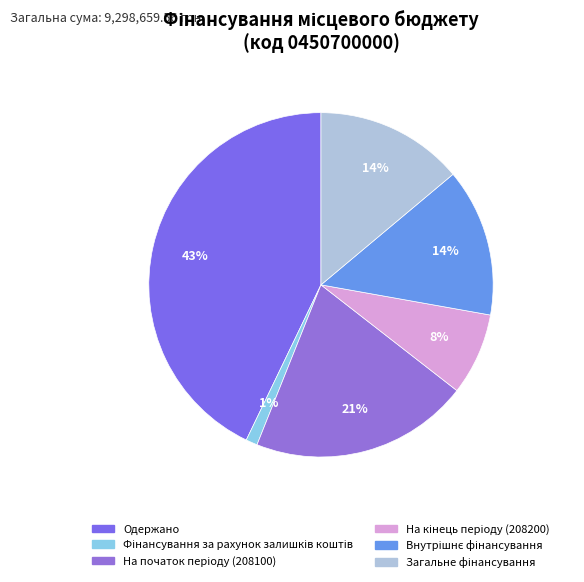

Is Одержано the majority of the pie?

No